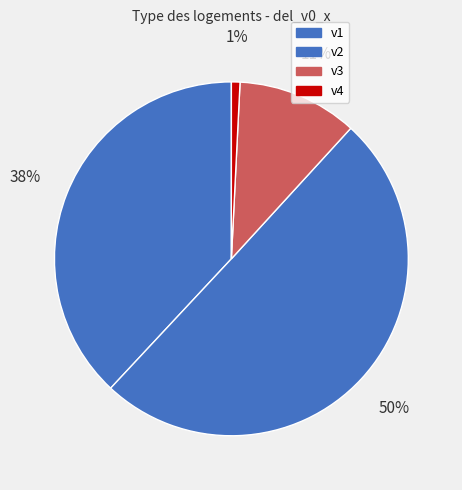

Is it true that v4 is 1% of the pie?

True